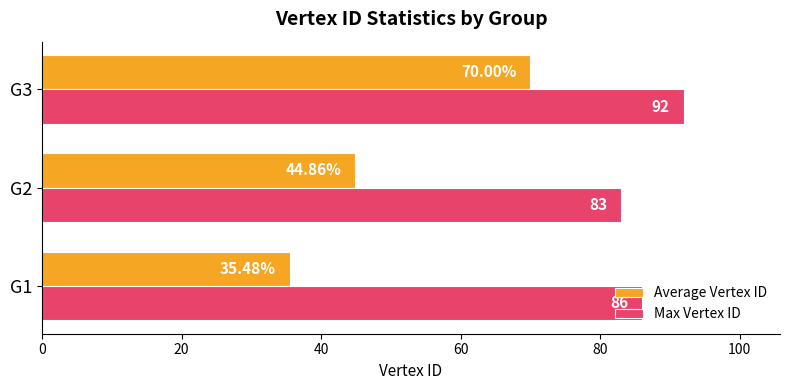

How many data points in Average Vertex ID are above 44?

2